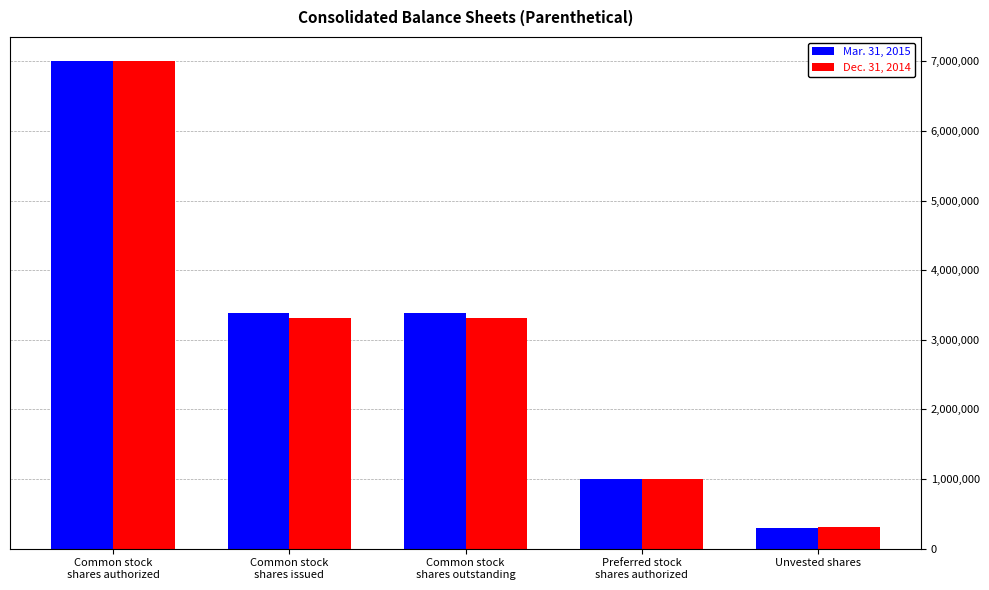

Is the value of Mar. 31, 2015 at Common stock
shares outstanding greater than the value of Dec. 31, 2014 at Unvested shares?

Yes